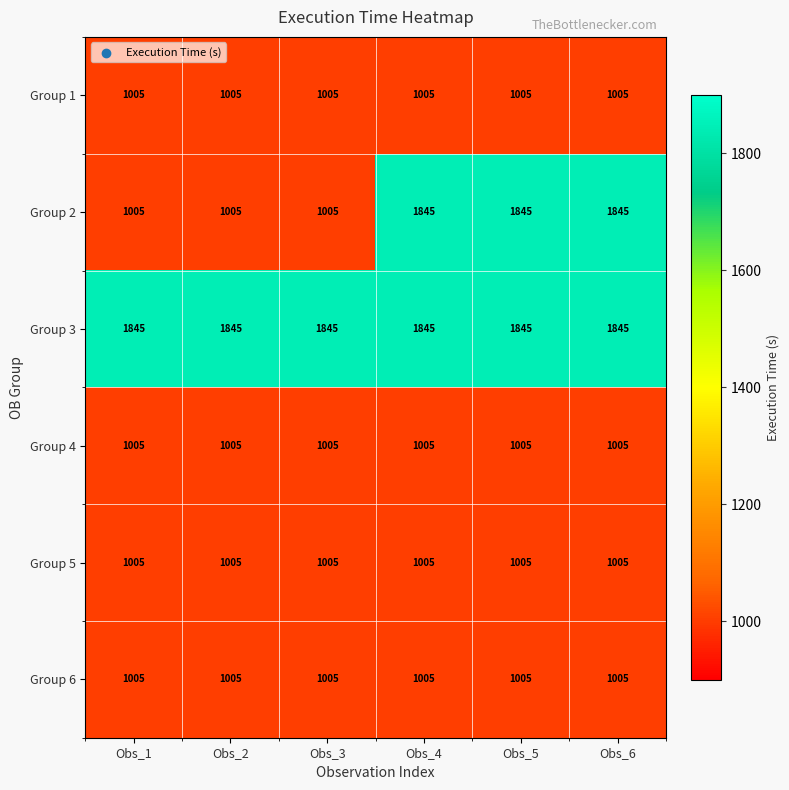

What is the smallest value displayed?

1005